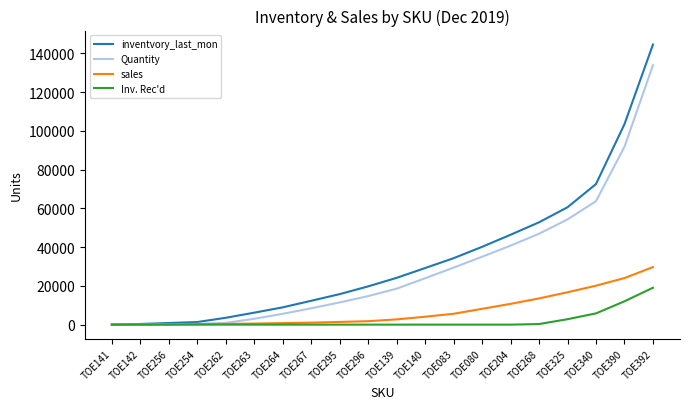

The Inv. Rec'd series shows 0 at TOE267. True or false?

True